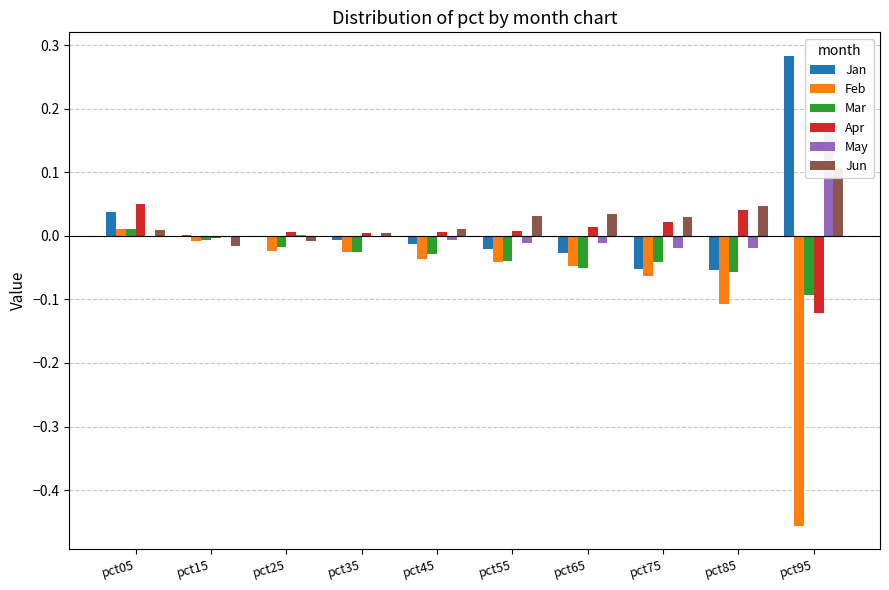

Is the value of May at pct55 greater than the value of Feb at pct05?

No